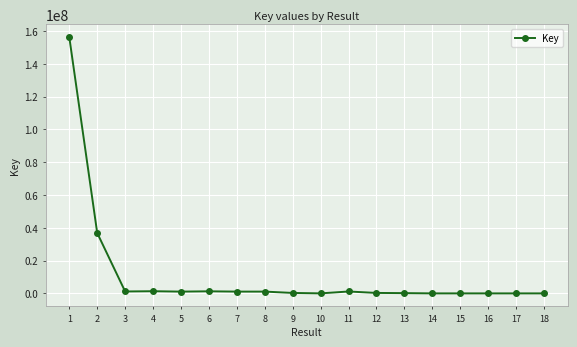

Is it true that the value at 10 is 8936?

True